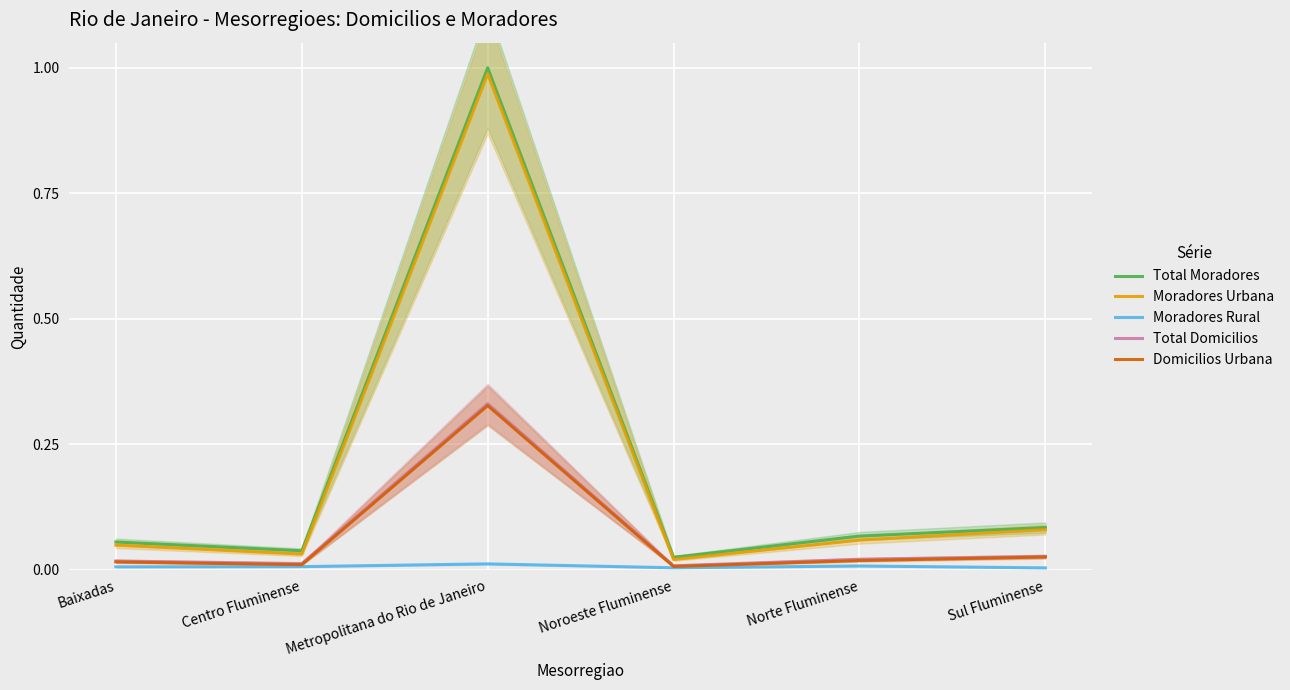

The Domicilios Urbana series shows 0.0 at Baixadas. True or false?

True